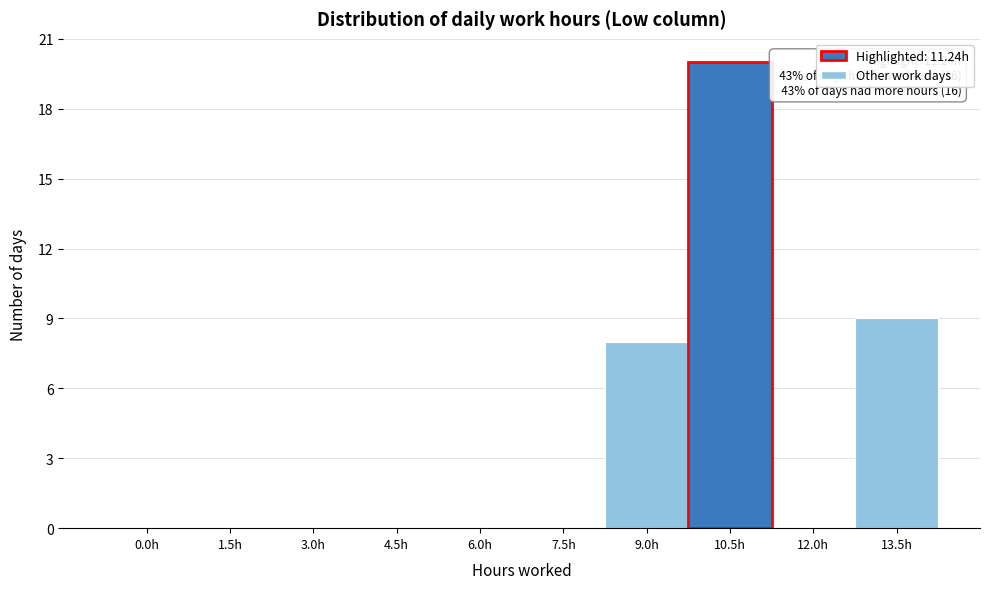

Reading left to right, list all the values displayed in this chart.

0.0h=0	1.5h=0	3.0h=0	4.5h=0	6.0h=0	7.5h=0	9.0h=8	10.5h=20	12.0h=0	13.5h=9